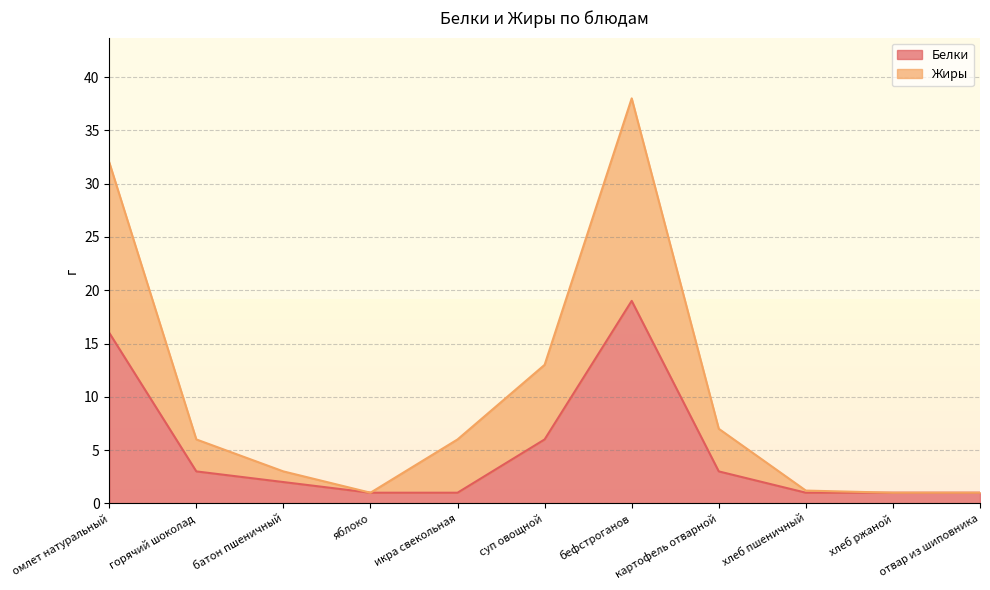

List the series in order of their overall mean, highest first.

Жиры, Белки